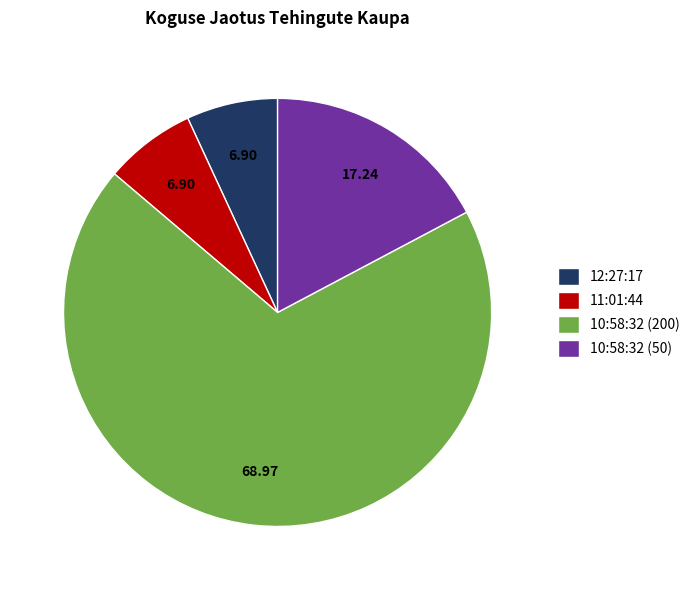

How many slices are in this pie chart?

4